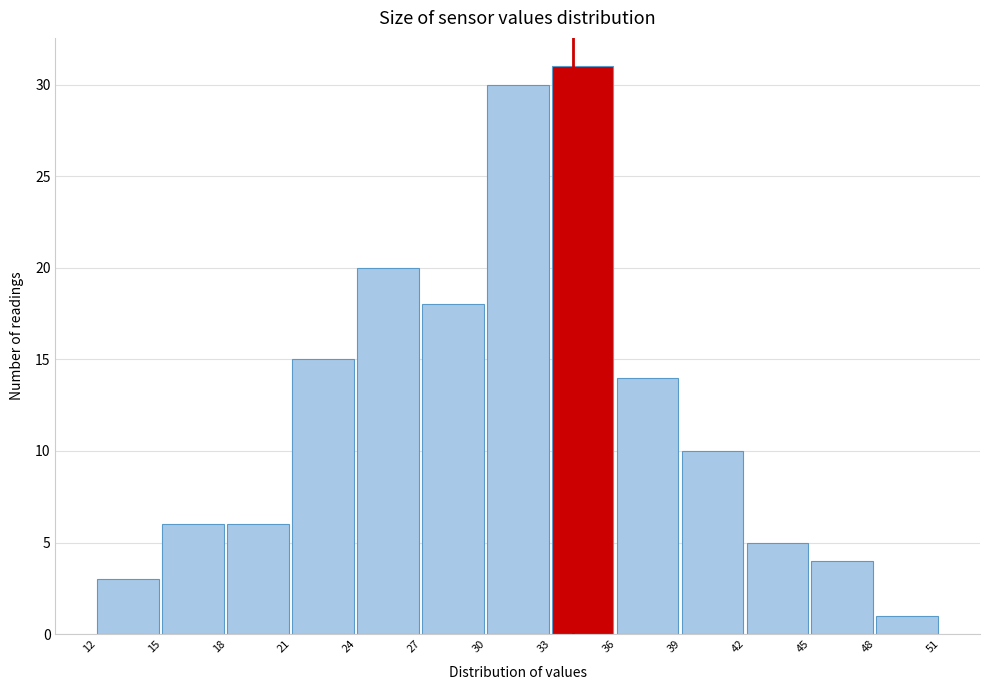

Reading left to right, transcribe this chart: for each bar, give the range it covers on the x-axis and its height. The values are not printed on the chart, so give them approximately, as read against the axis.

12 to 15: 3
15 to 18: 6
18 to 21: 6
21 to 24: 15
24 to 27: 20
27 to 30: 18
30 to 33: 30
33 to 36: 31
36 to 39: 14
39 to 42: 10
42 to 45: 5
45 to 48: 4
48 to 51: 1